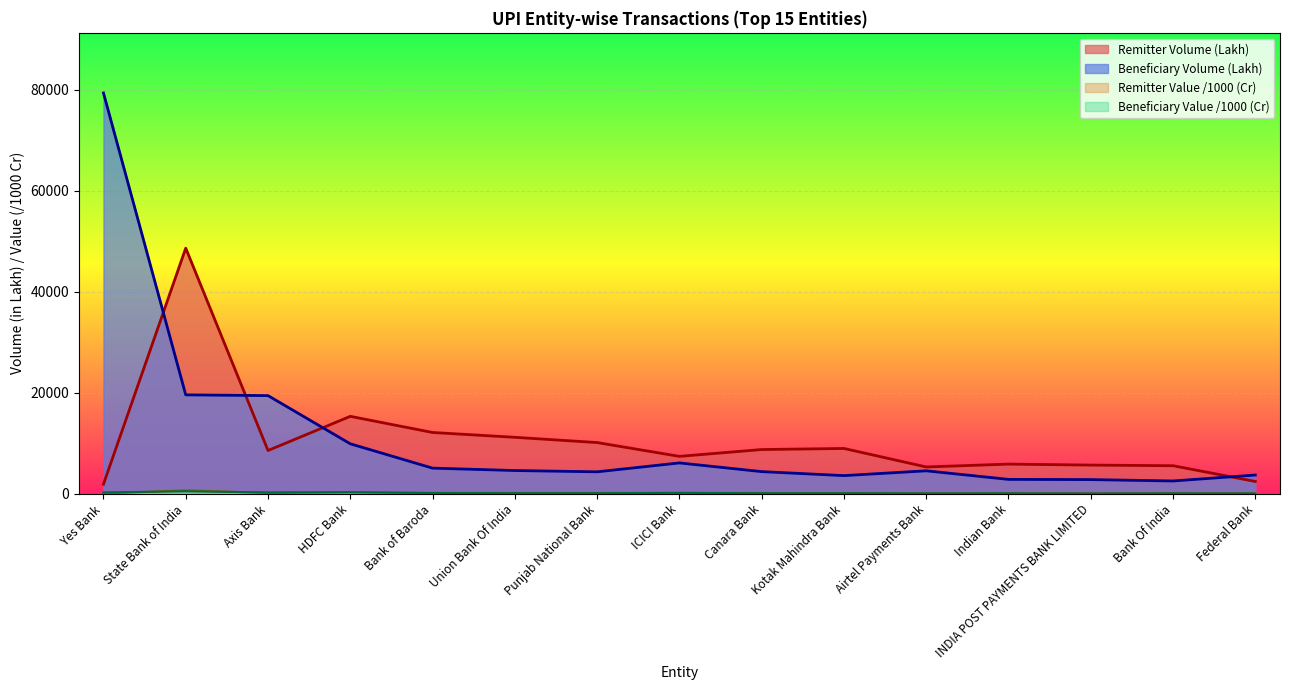

At which category is the sum across all series the highest?

Yes Bank